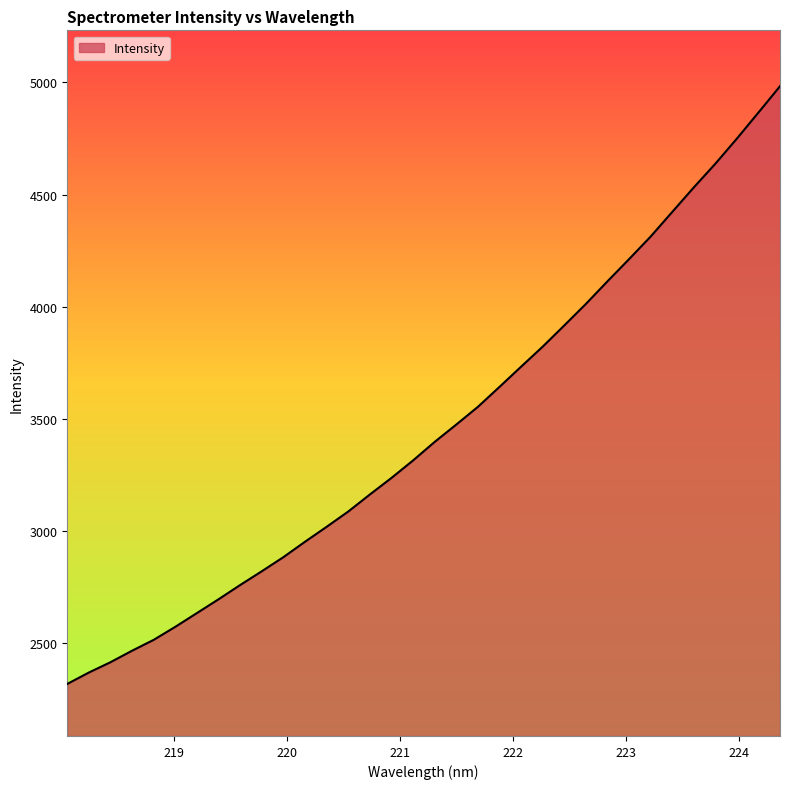

What is the difference between the maximum and minimum values?

2663.9